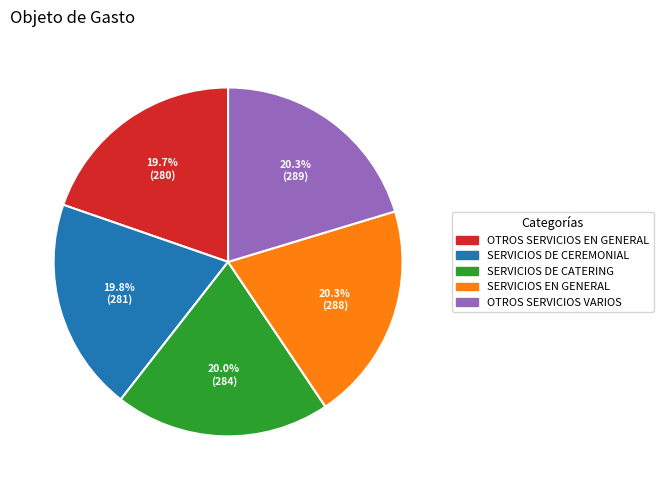

What percentage do SERVICIOS EN GENERAL and OTROS SERVICIOS VARIOS together represent?

40.6%